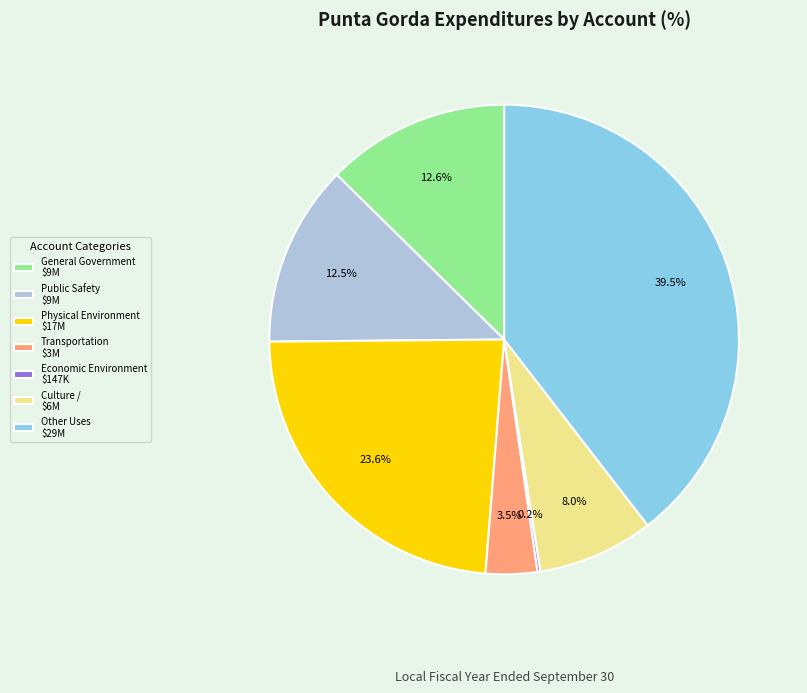

Does Other Uses $29M account for over 50% of the chart?

No